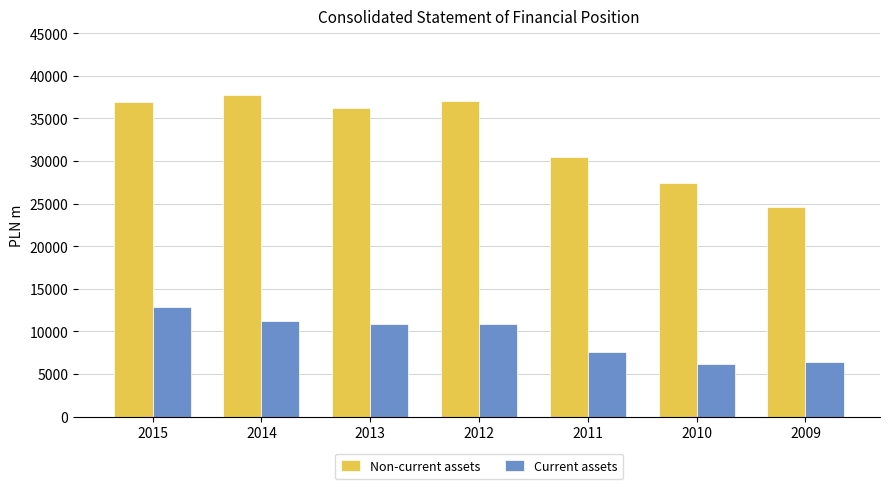

How many categories are shown in the chart?

7